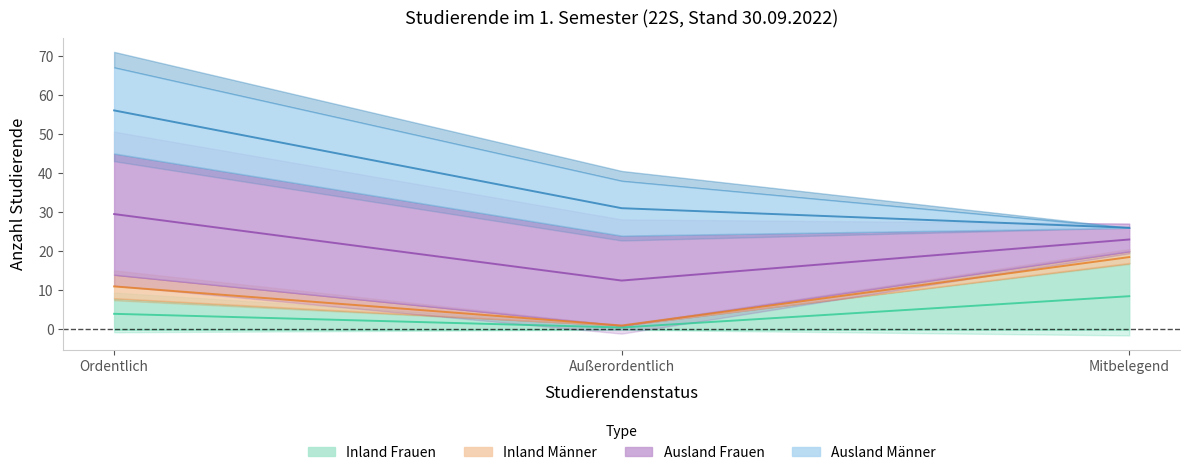

What is the value of the Inland Frauen point at the 1st from the left?

4.0